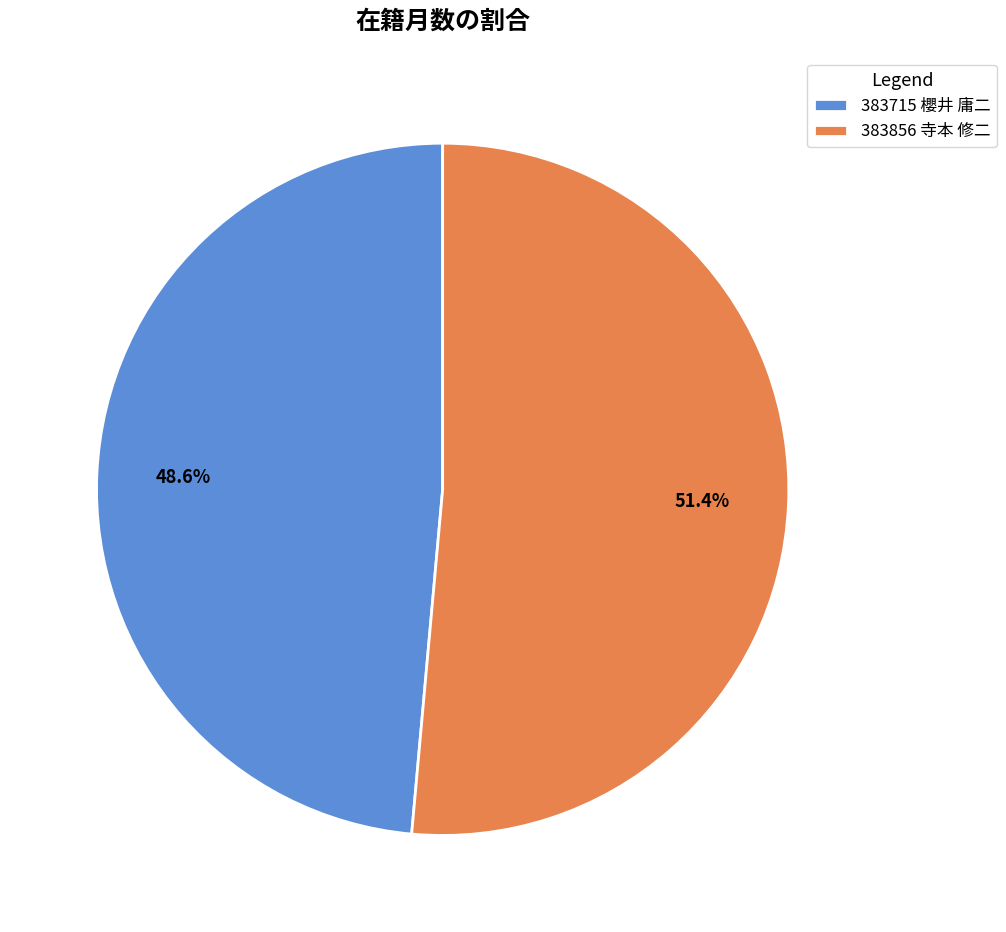

True or false: 383856 寺本 修二 accounts for 38% of the total.

False